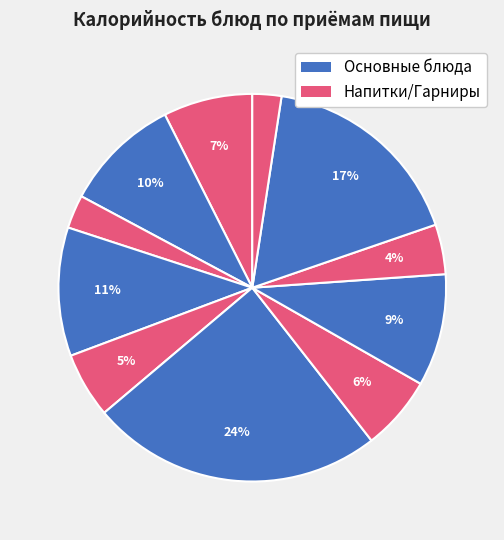

How many segments does this pie chart have?

11